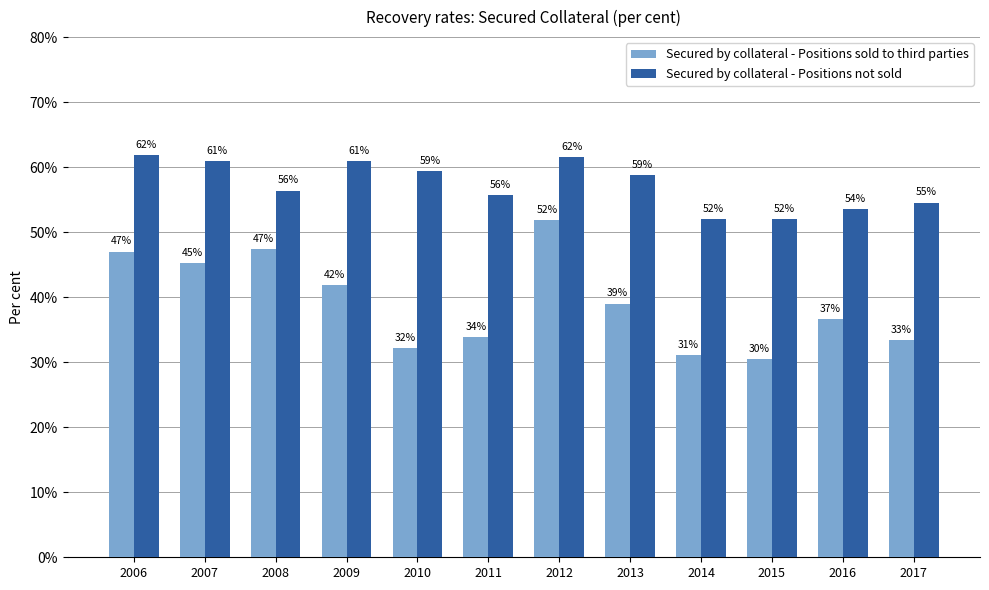

What is the highest value of the Secured by collateral - Positions not sold series?

61.9